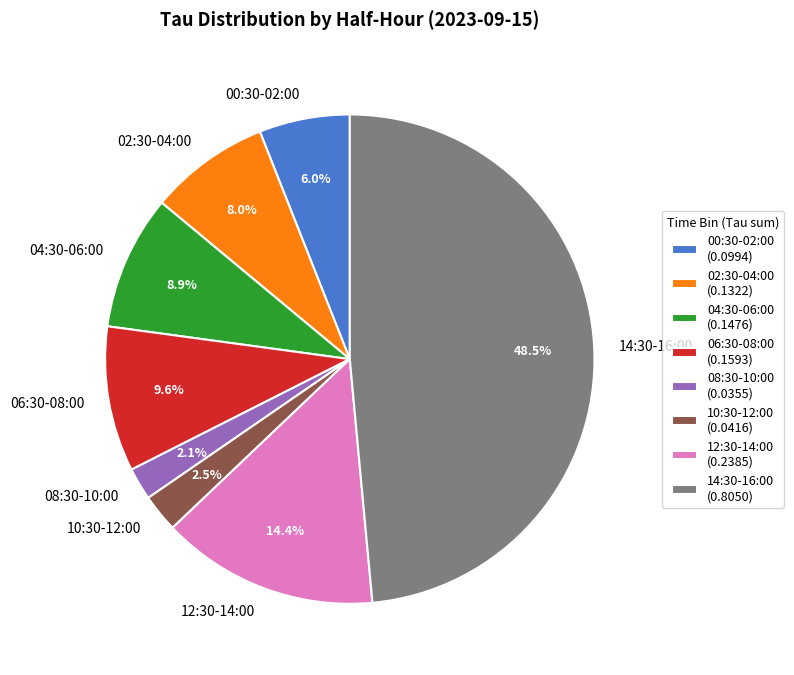

What percentage is NOT represented by 08:30-10:00?

97.9%